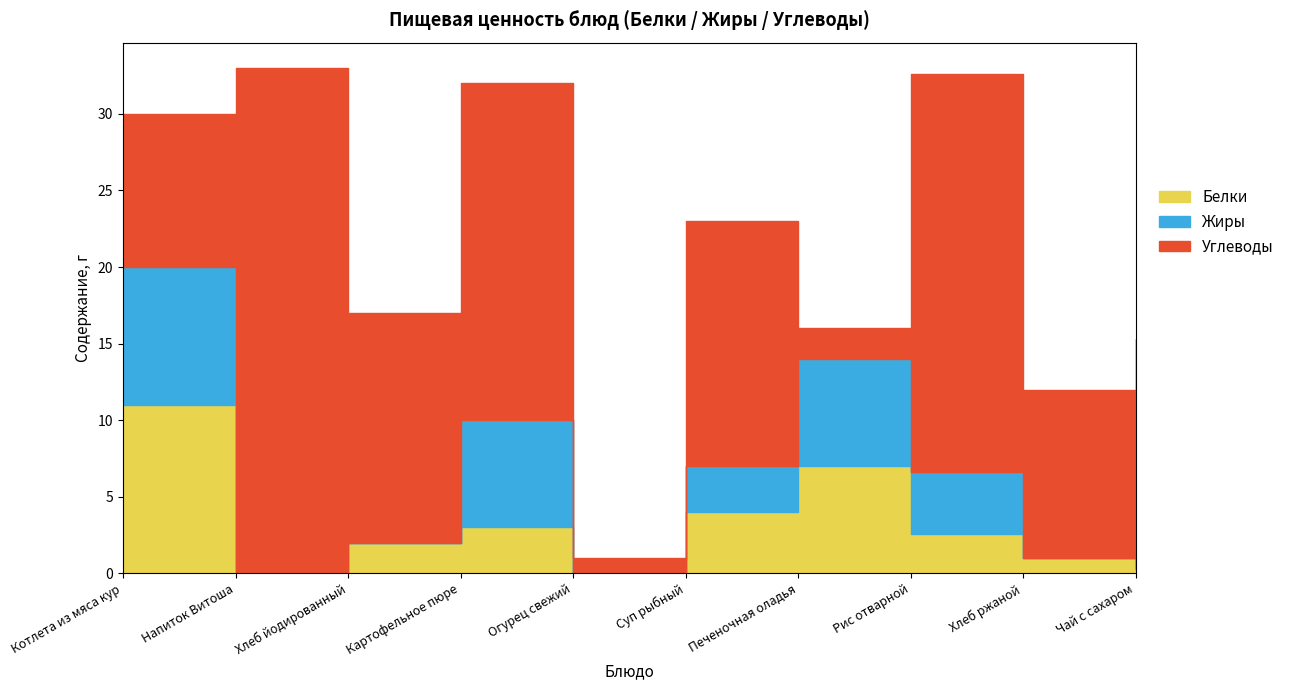

What is the sum of all Углеводы values?

151.0